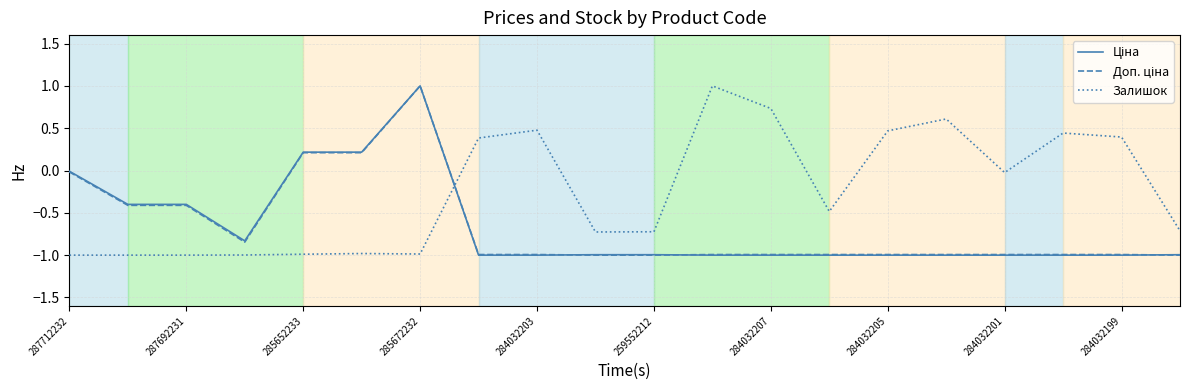

What is the maximum value for Залишок?

1.0